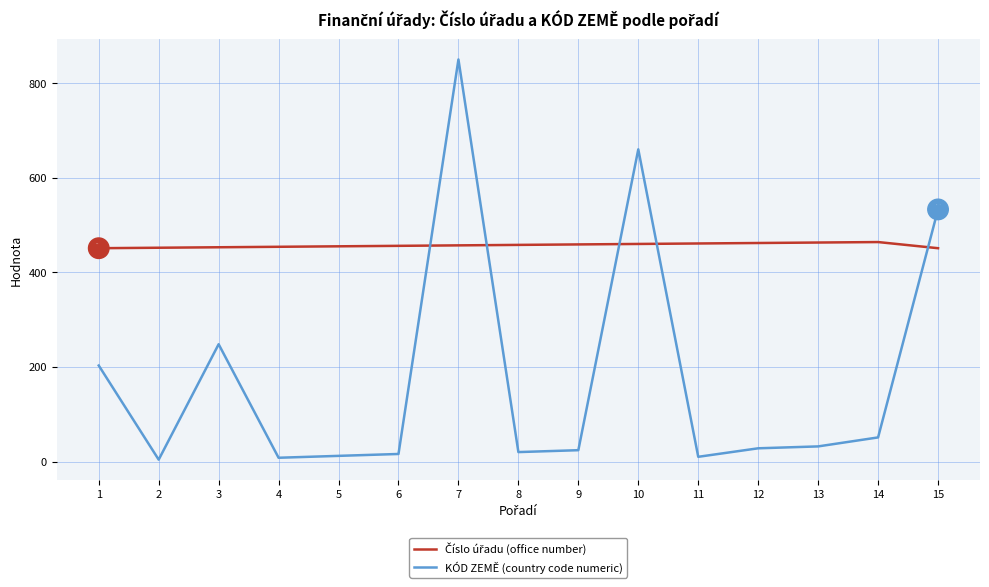

Which series changed the most between 1 and 12?

KÓD ZEMĚ (country code numeric)